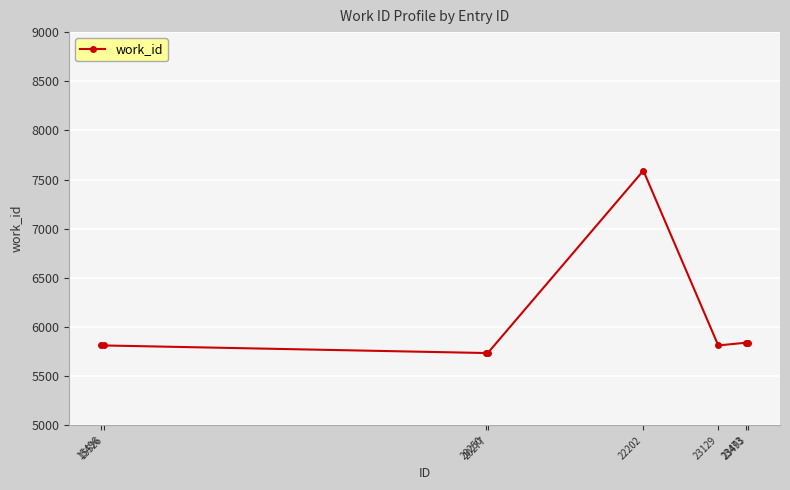

Reading right to left, what are all the values shown in this chart?

23493=5841	23473=5841	23129=5813	22202=7591	20277=5736	20250=5736	15526=5813	15496=5813